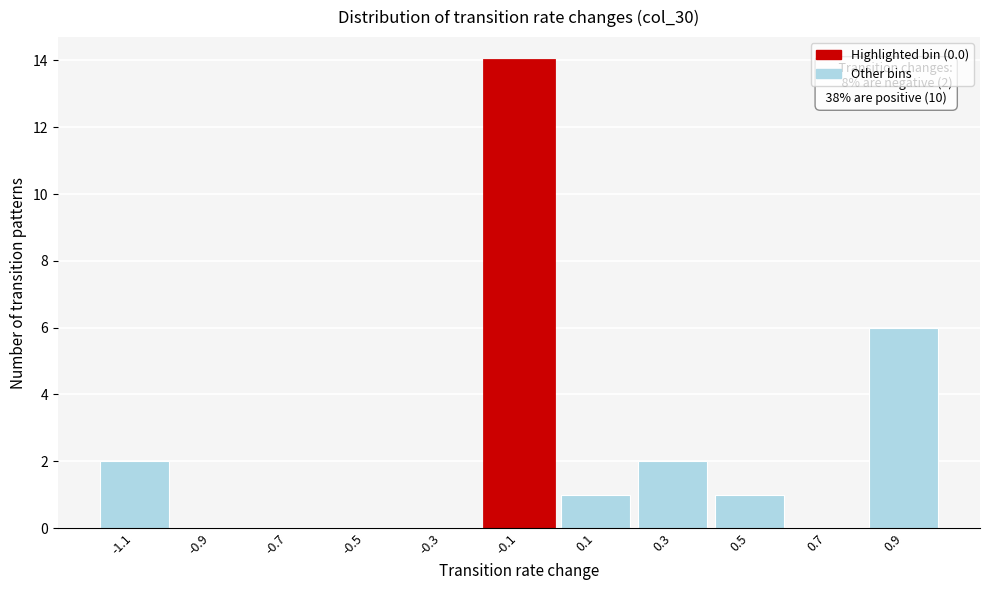

Reading left to right, list all the values displayed in this chart.

-1.1=2	-0.9=0	-0.7=0	-0.5=0	-0.3=0	-0.1=14	0.1=1	0.3=2	0.5=1	0.7=0	0.9=6